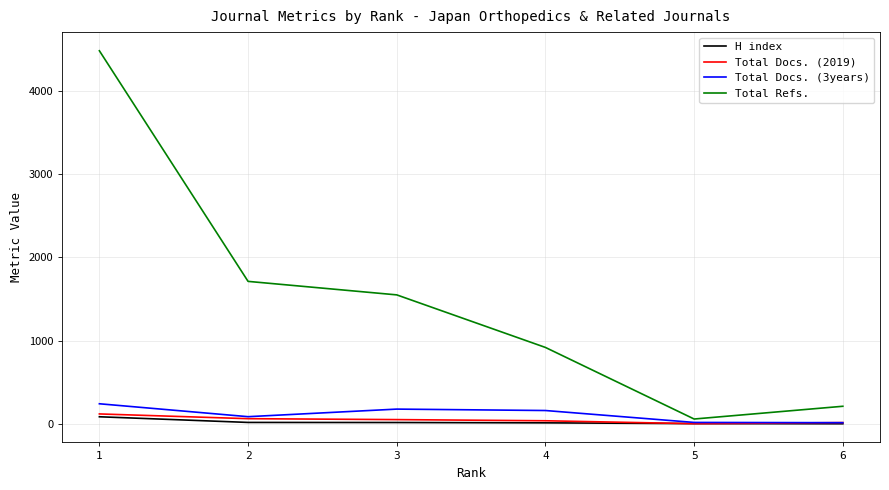

Is the value of Total Refs. at 6 greater than the value of H index at 4?

Yes